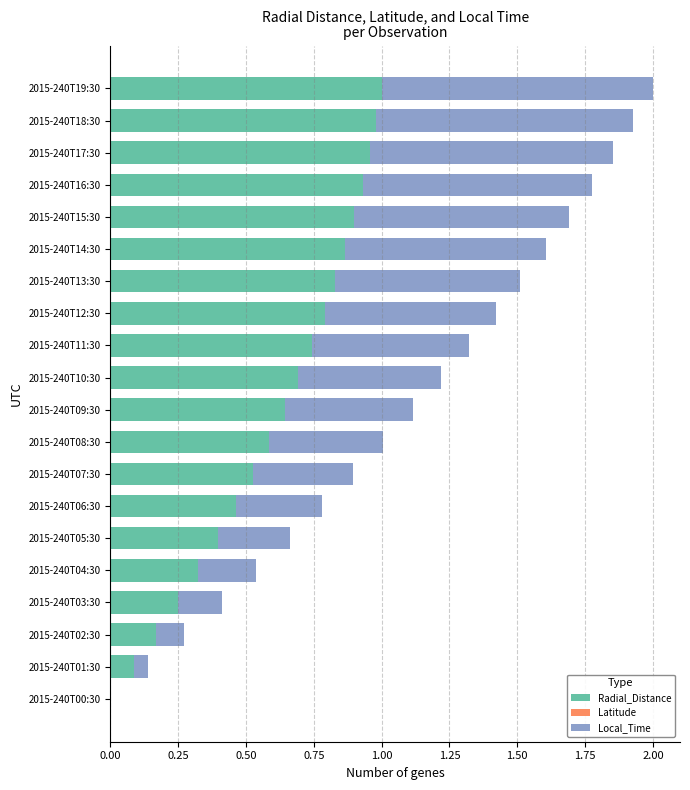

What is the sum of the Radial_Distance values at 2015-240T17:30 and 2015-240T08:30?

1.5